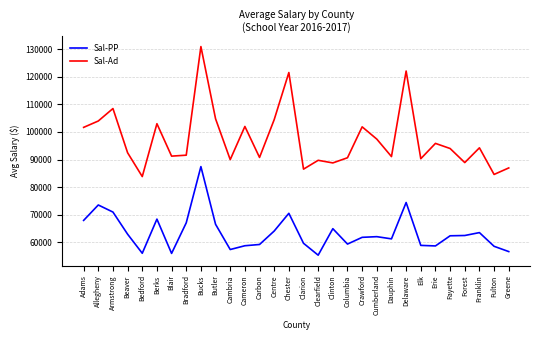

At which category does Sal-Ad reach its first local valley?

Bedford